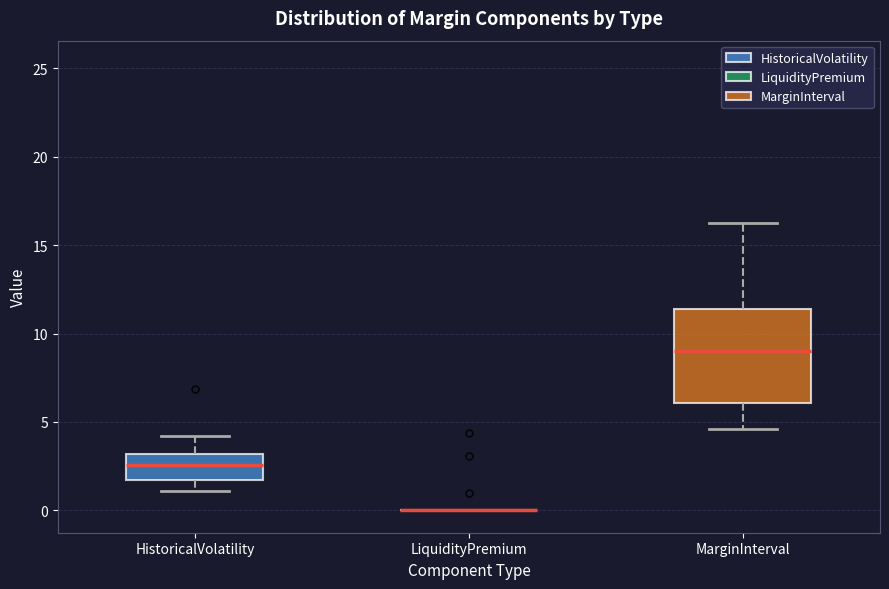

Reading left to right, read every box against the y-axis: the position of its median line, the range the box covers, and the ends of its whiskers. The values are not printed on the chart, so give them approximately, as read against the axis.

HistoricalVolatility: median 2.5, box 1.5 to 3.0, whiskers 1.0 to 4.0
LiquidityPremium: box collapsed to a line at 0.0, whiskers 0.0 to 0.0
MarginInterval: median 9.0, box 6.0 to 11.5, whiskers 4.5 to 16.5